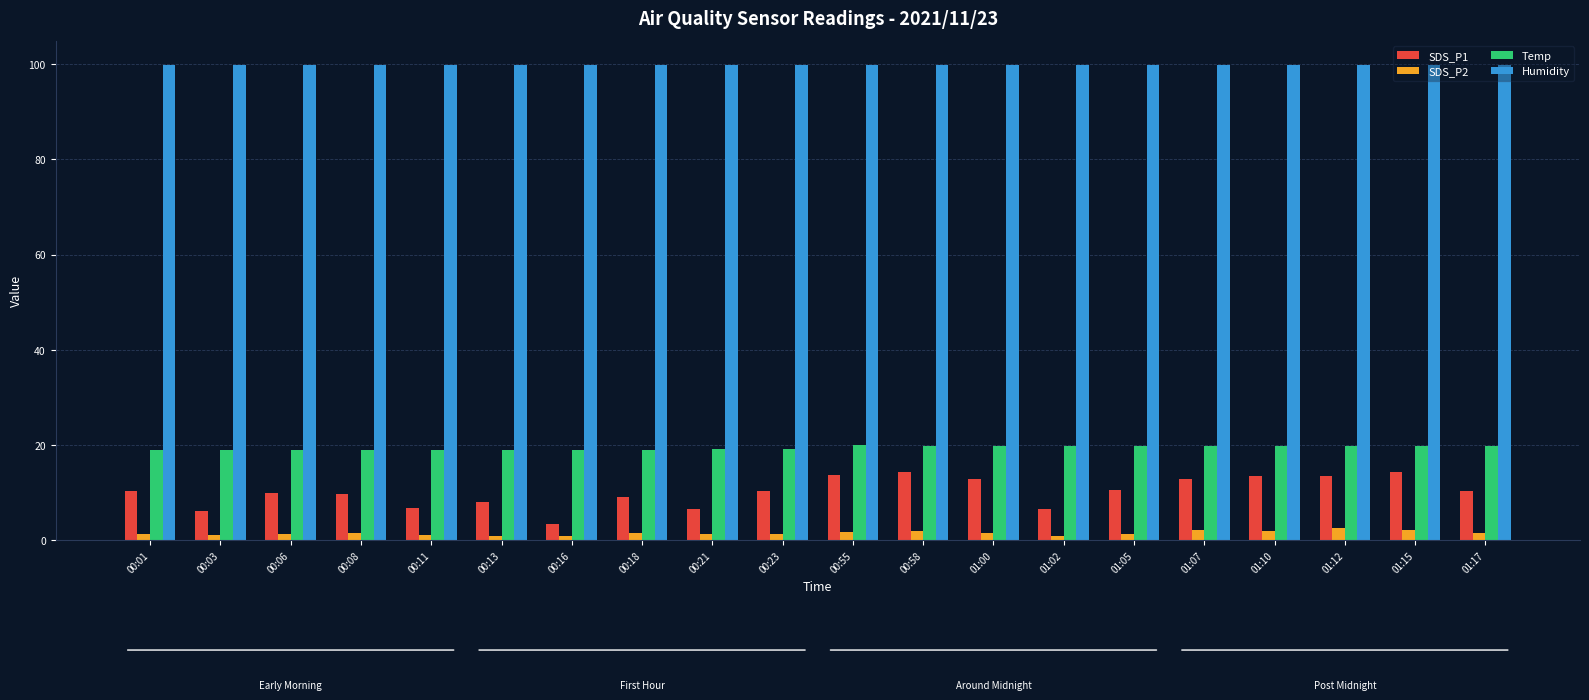

What is the value of the Temp bar at the 16th from the left?

19.7